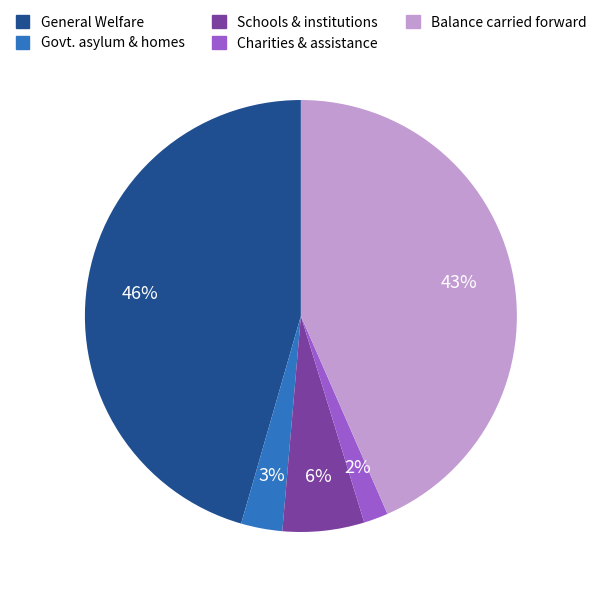

How many slices are in this pie chart?

5